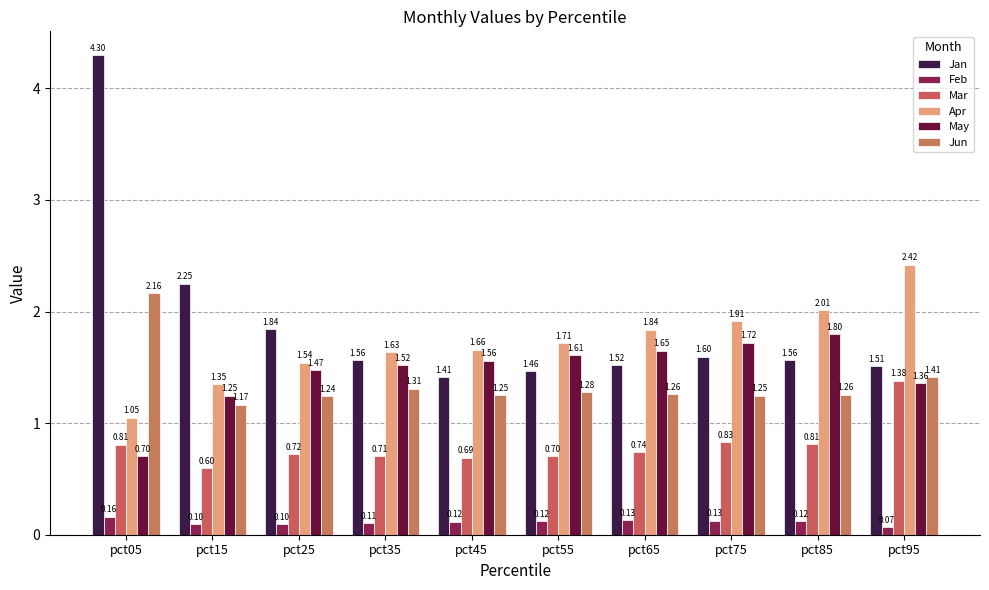

Which series has the widest spread of values?

Jan